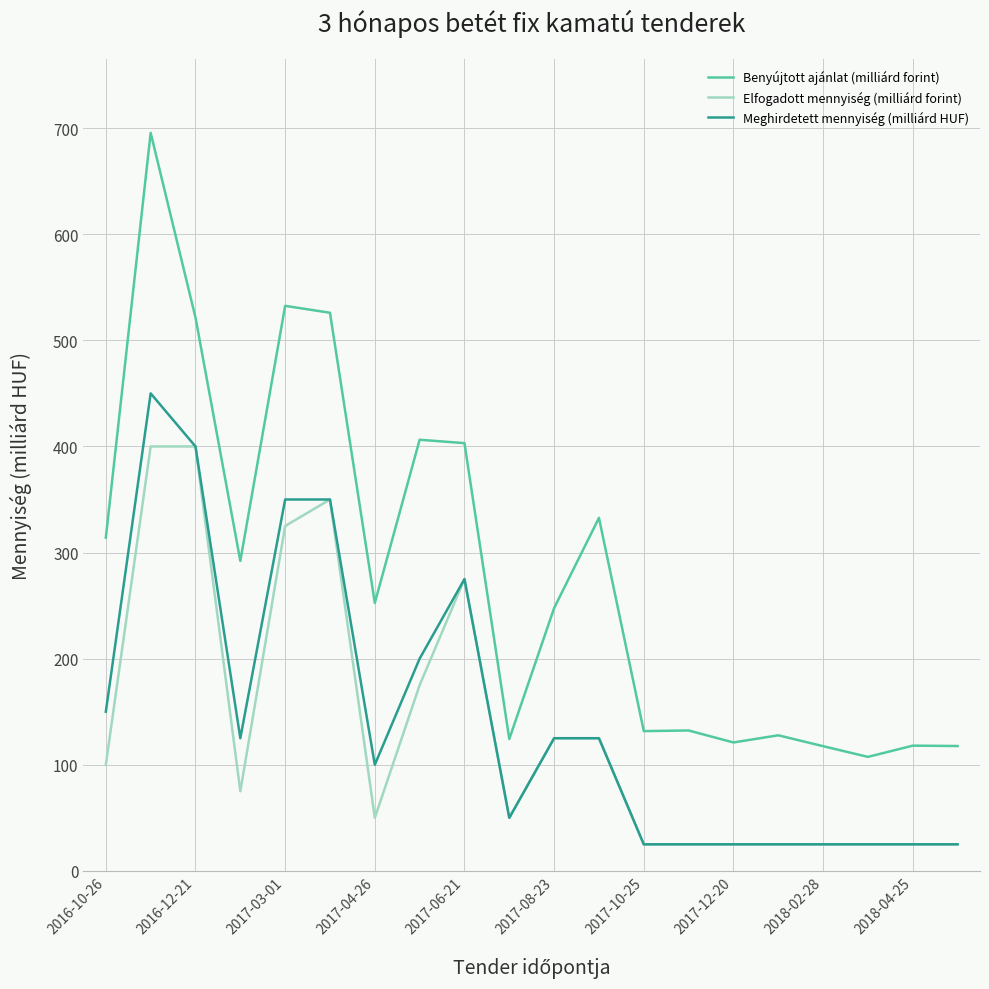

Is this an area chart (filled region under the line)?

No